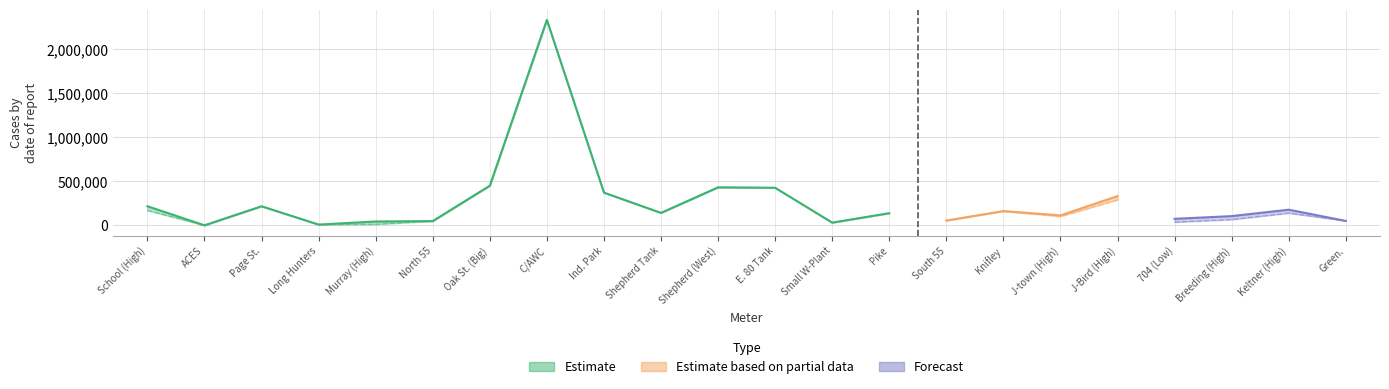

List the labels in order of Total value, smallest first.

ACES, Long Hunters, Small W-Plant, Murray (High), North 55, Green., South 55, 704 (Low), Breeding (High), J-town (High), Pike, Shepherd Tank, Knifley, Keltner (High), Page St., School (High), J-Bird (High), Ind. Park, E. 80 Tank, Shepherd (West), Oak St. (Big), C/AWC